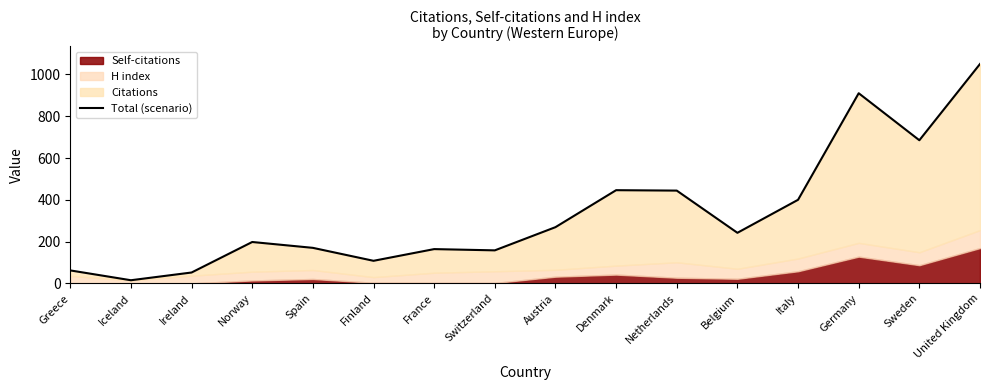

Reading left to right, extract all data points from this chart.

62	15	52	198	170	108	164	158	269	446	444	242	400	910	685	1050